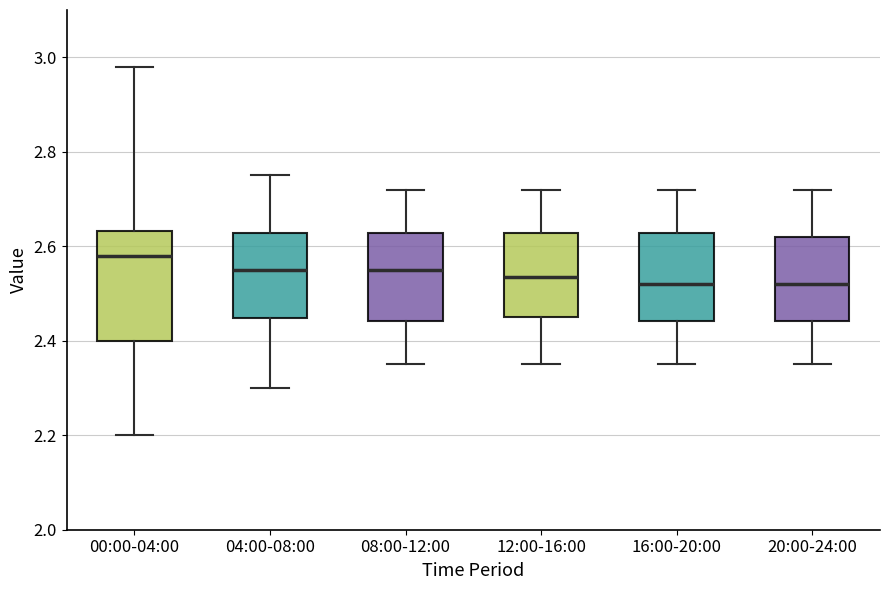

Reading left to right, transcribe this box plot: for each box, give where its median line is, the range the box spans, and where its two whiskers end, as read against the y-axis. The values are not printed on the chart, so give them approximately, as read against the axis.

00:00-04:00: median 2.58, box 2.40 to 2.64, whiskers 2.20 to 2.98
04:00-08:00: median 2.56, box 2.44 to 2.62, whiskers 2.30 to 2.76
08:00-12:00: median 2.56, box 2.44 to 2.62, whiskers 2.36 to 2.72
12:00-16:00: median 2.54, box 2.46 to 2.62, whiskers 2.36 to 2.72
16:00-20:00: median 2.52, box 2.44 to 2.62, whiskers 2.36 to 2.72
20:00-24:00: median 2.52, box 2.44 to 2.62, whiskers 2.36 to 2.72